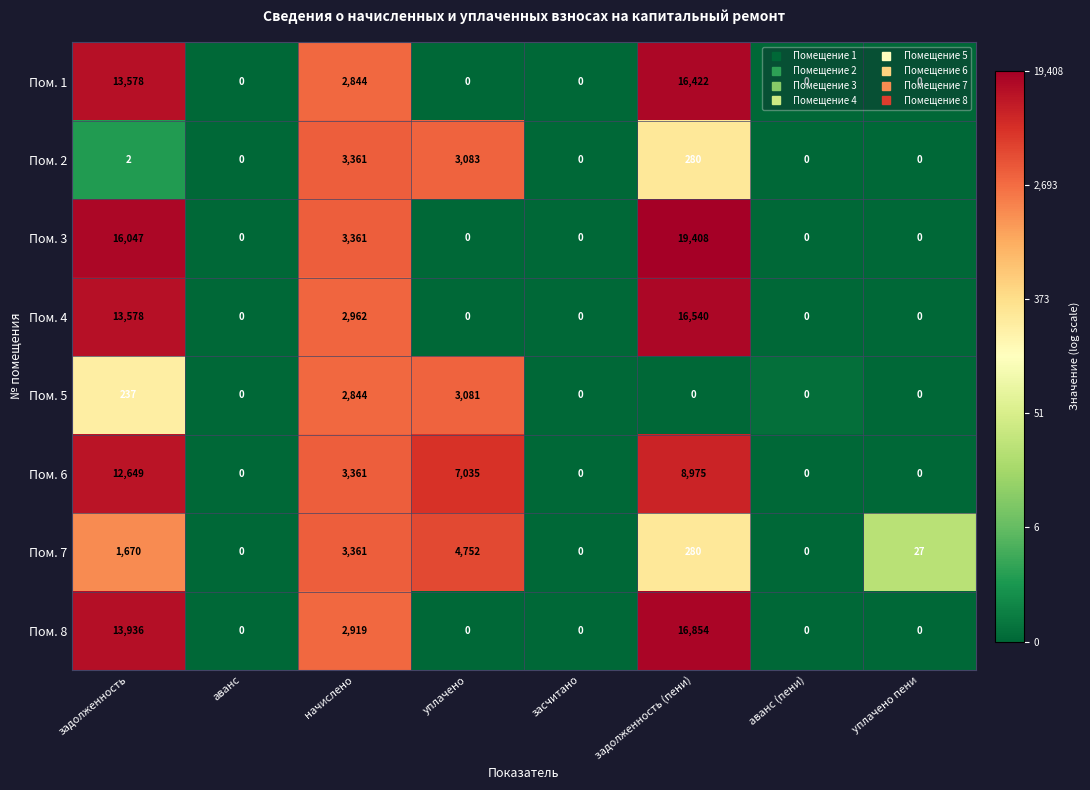

How many values in Пом. 7 are above zero?

5